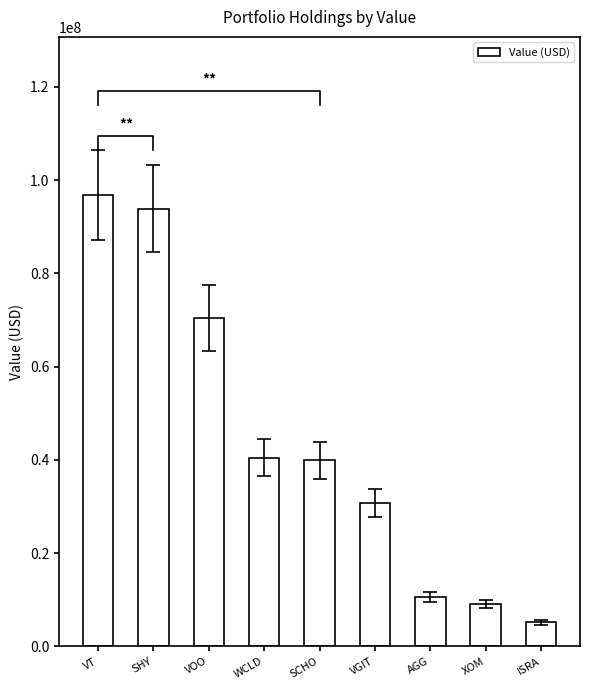

Are the bars grouped side by side (vs. stacked)?

No